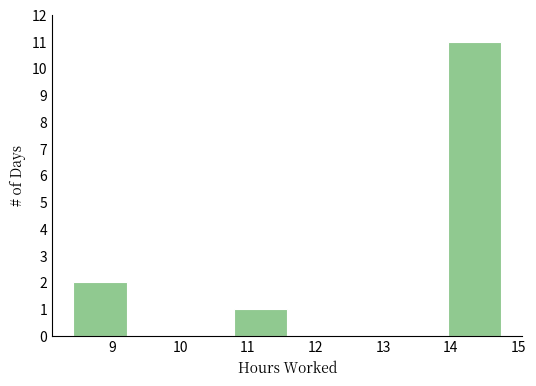

Over which range of the x-axis is the bar tallest?

13.95 to 14.74